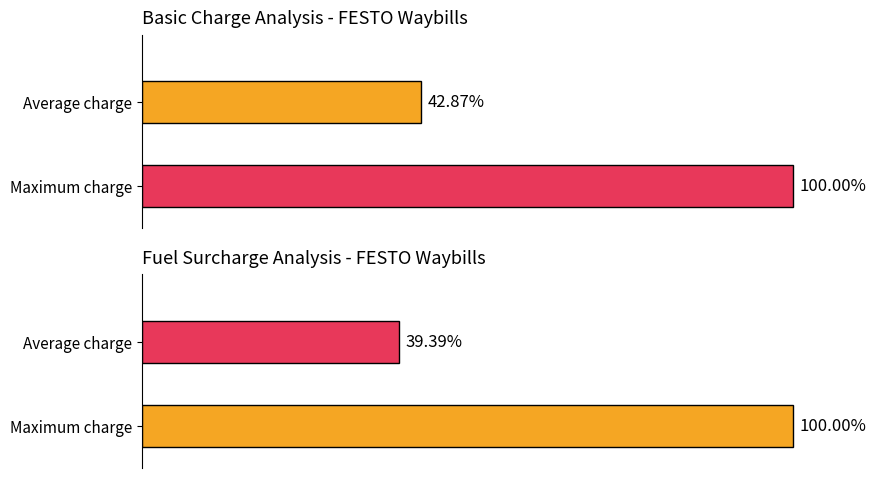

Rank the series by their average value, from highest to lowest.

Basic, Fuel 13%